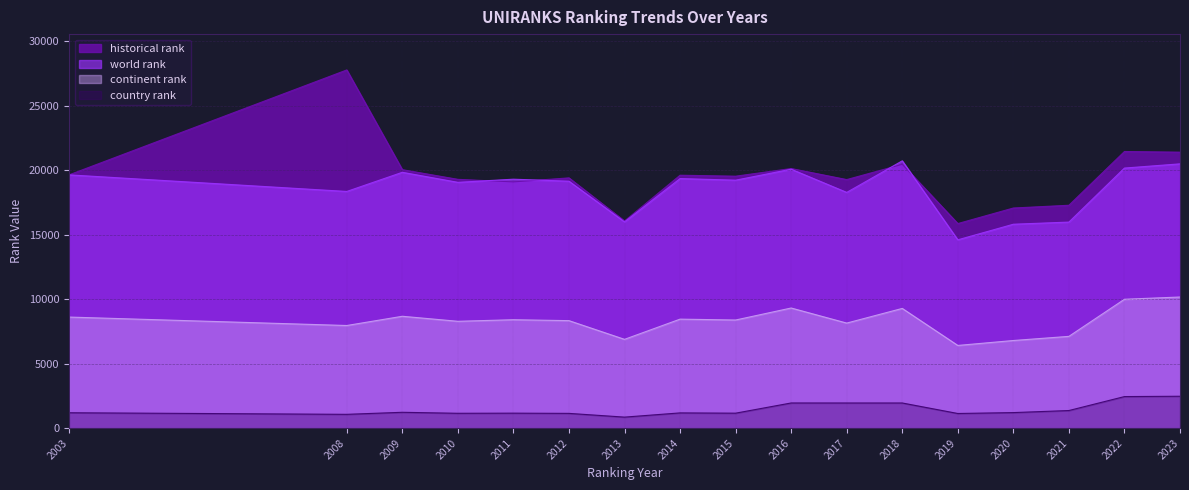

How many interior local peaks does the country rank series have?

4